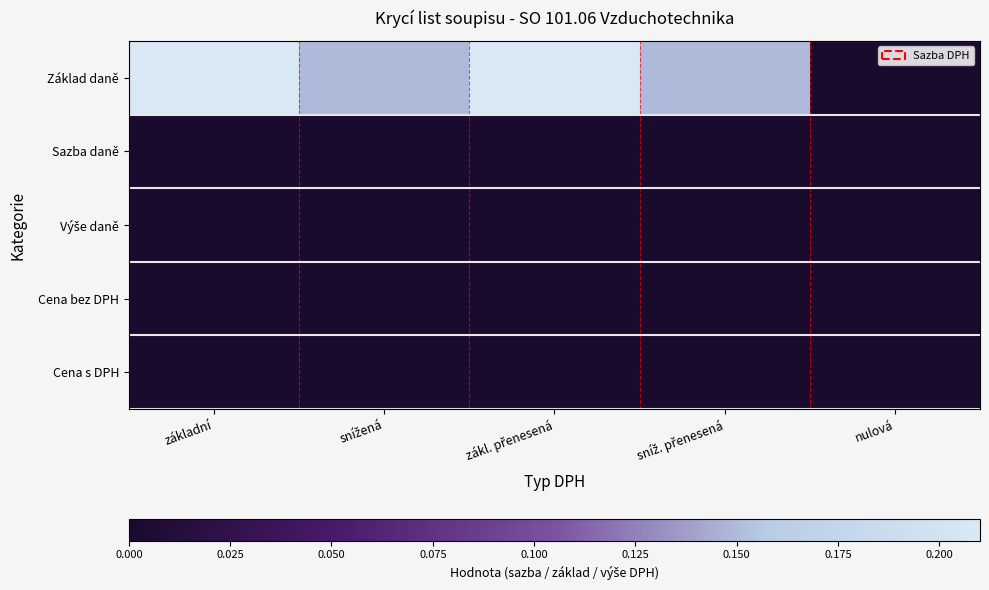

How many distinct data groups are displayed?

5